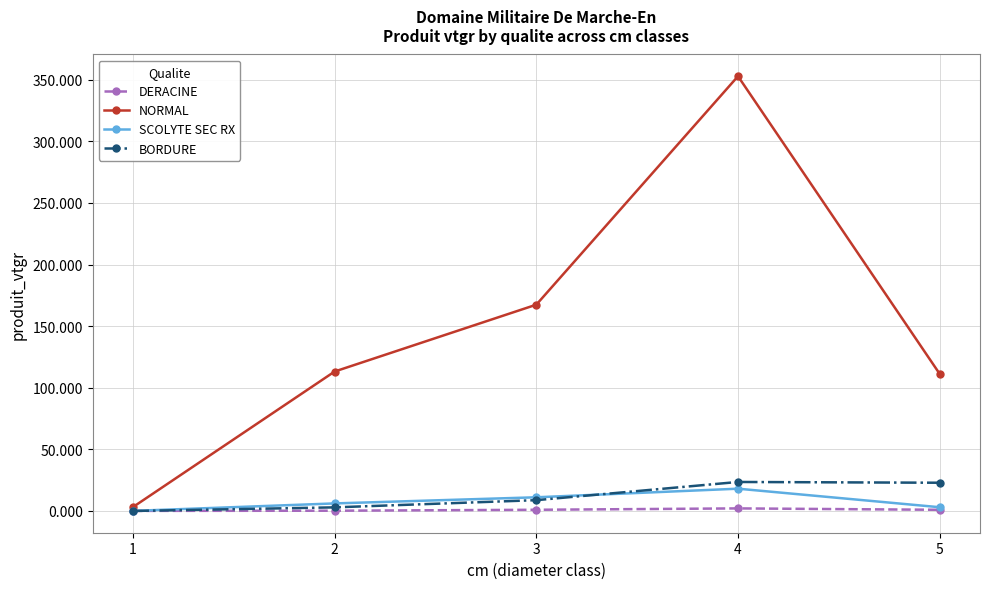

True or false: NORMAL and DERACINE intersect in this chart.

False